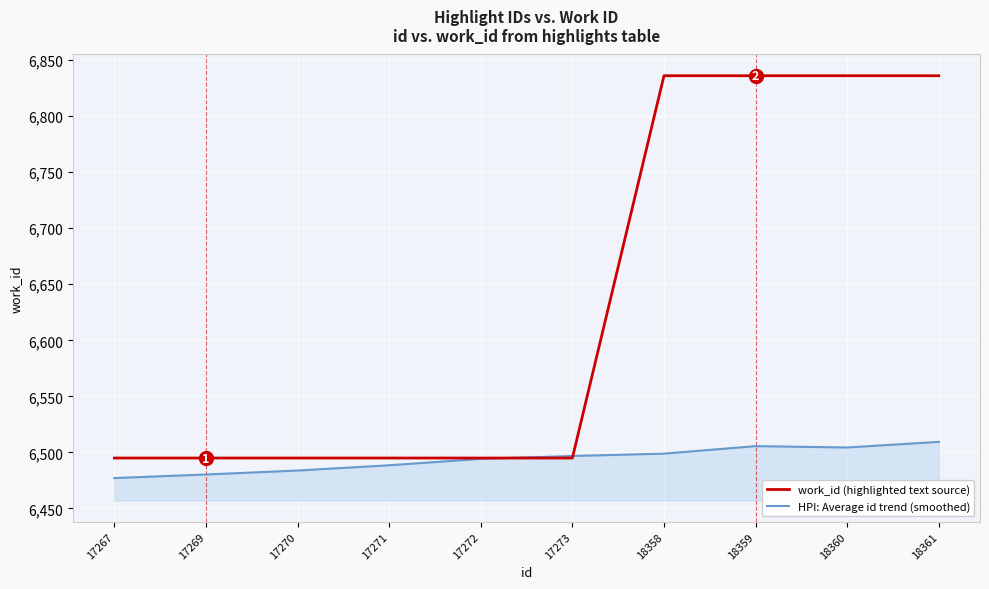

How many lines are shown in the chart?

2